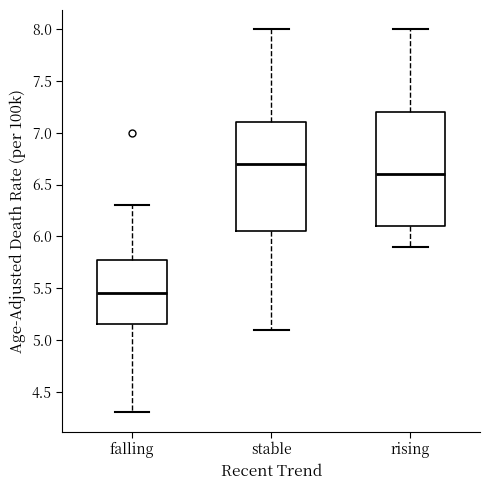

Where does the lower whisker of the box for rising end on the y-axis? The values are not printed on the chart, so give them approximately, as read against the axis.

5.90